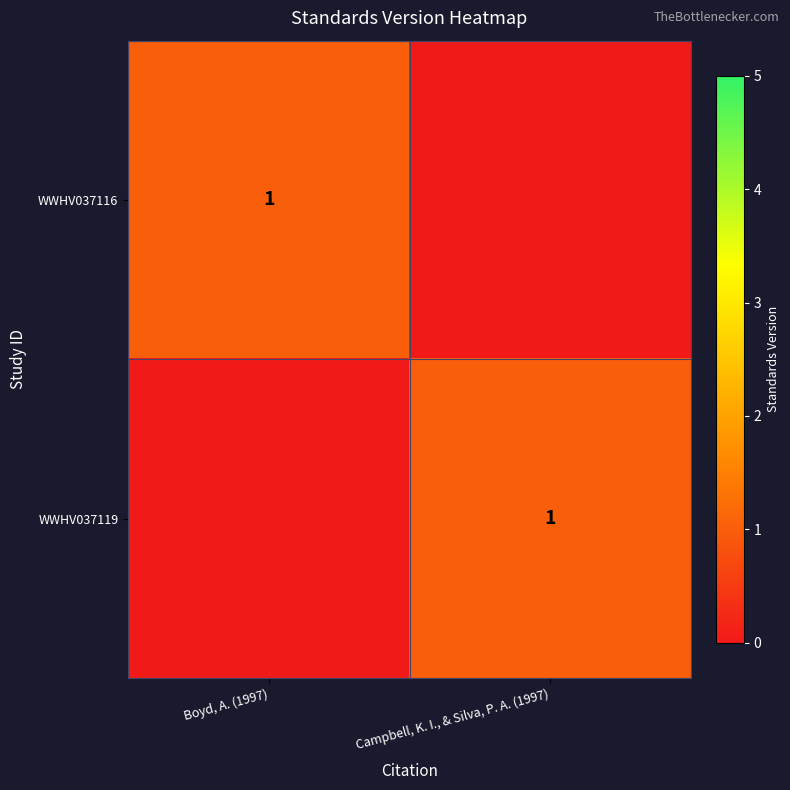

The value of WWHV037119 at Campbell, K. I., & Silva, P. A. (1997) is 2. True or false?

False